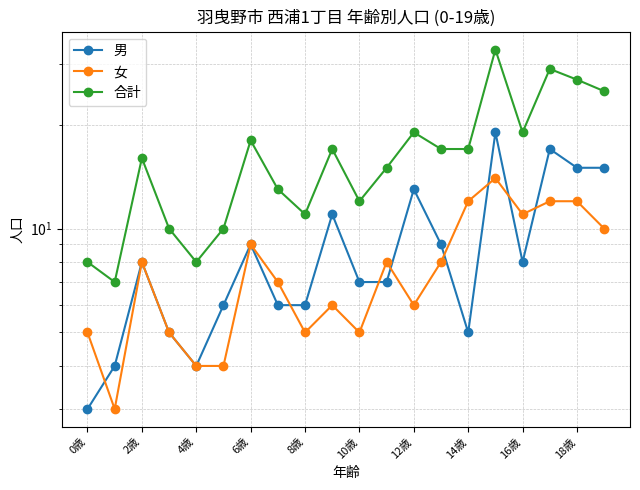

What are all the series names shown in the legend?

男, 女, 合計